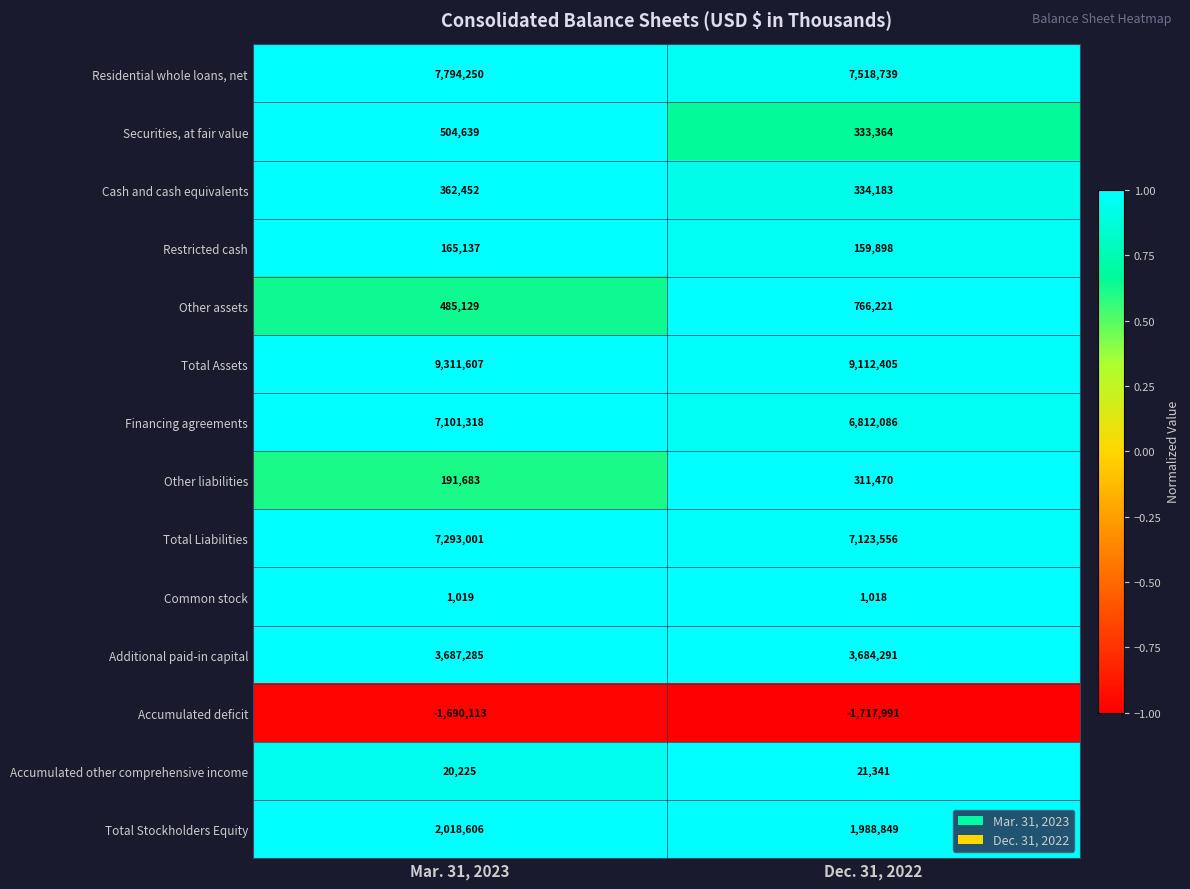

Which category has the lowest value in the Additional paid-in capital series?

Dec. 31, 2022